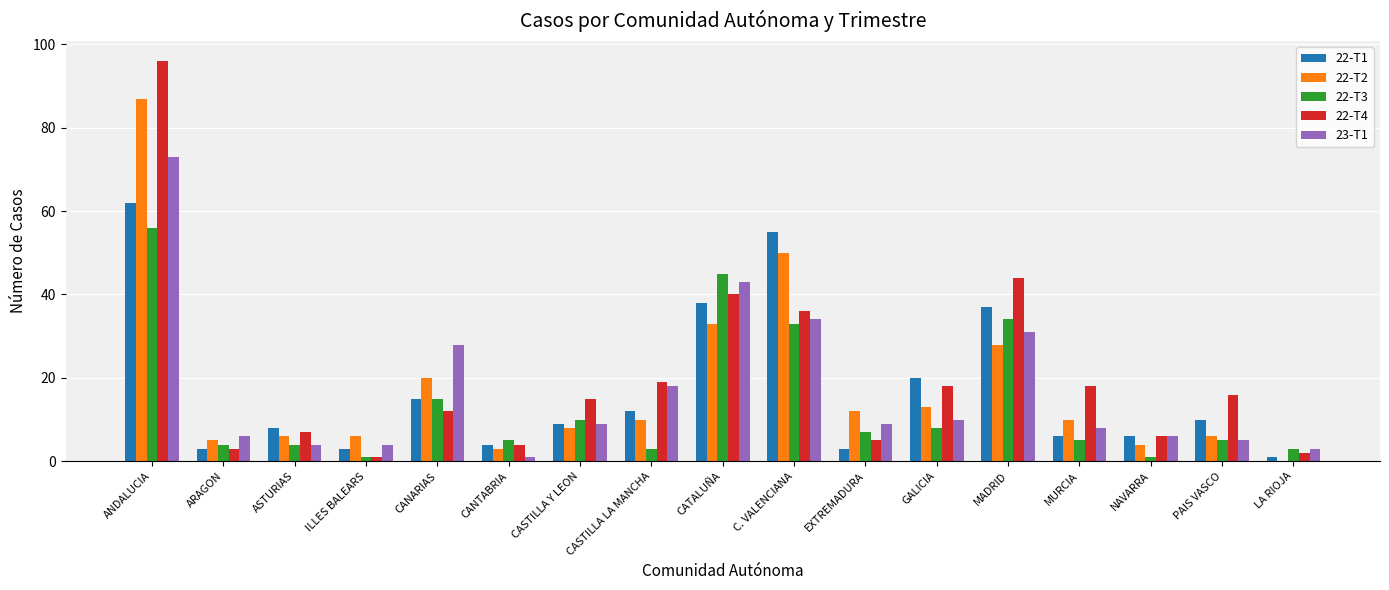

At which label does 22-T3 reach its peak?

ANDALUCIA